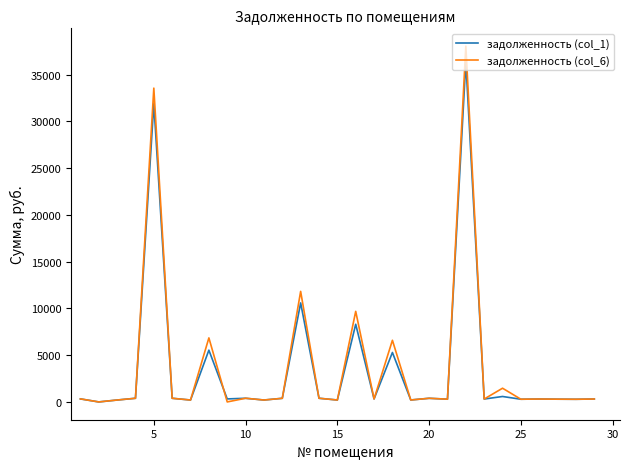

What is the highest value of the задолженность (col_6) series?

38051.2